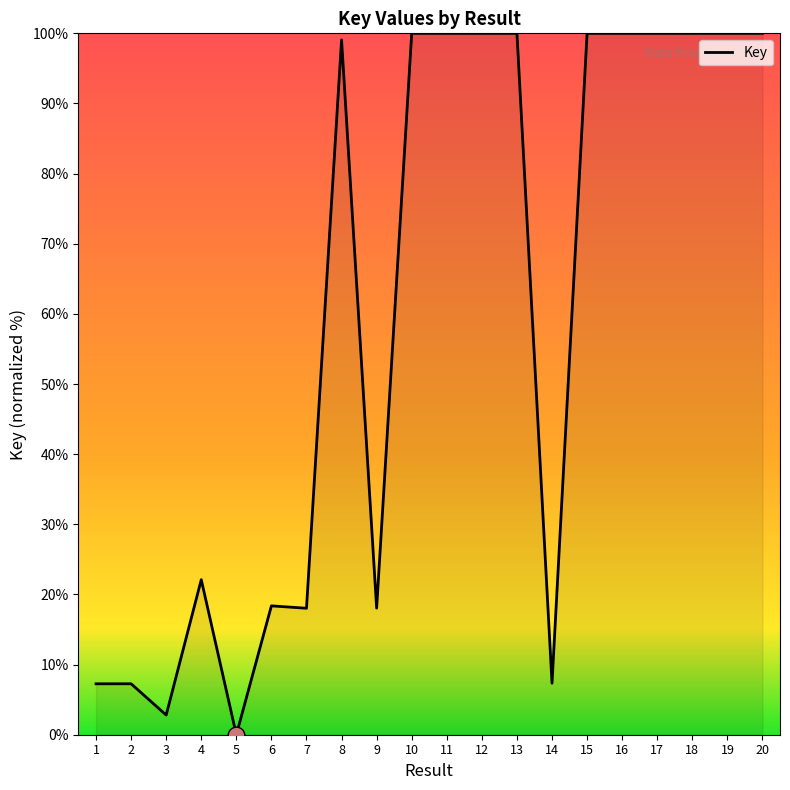

Is it true that the value at 17 is 100.0?

True